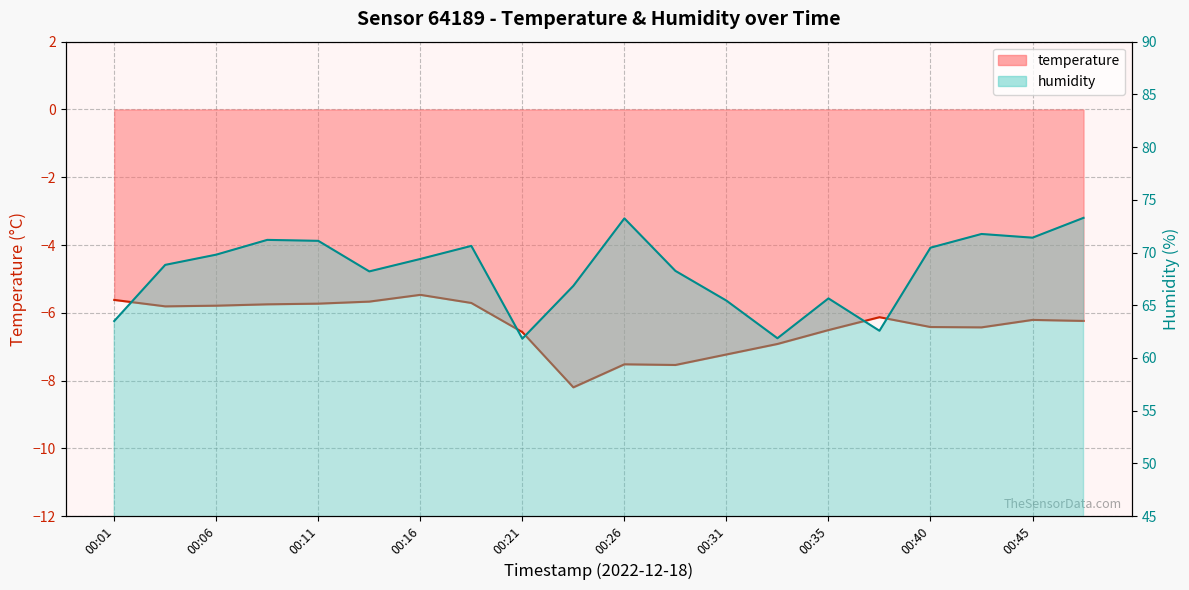

Is it true that humidity equals 62.6 at 00:38?

True